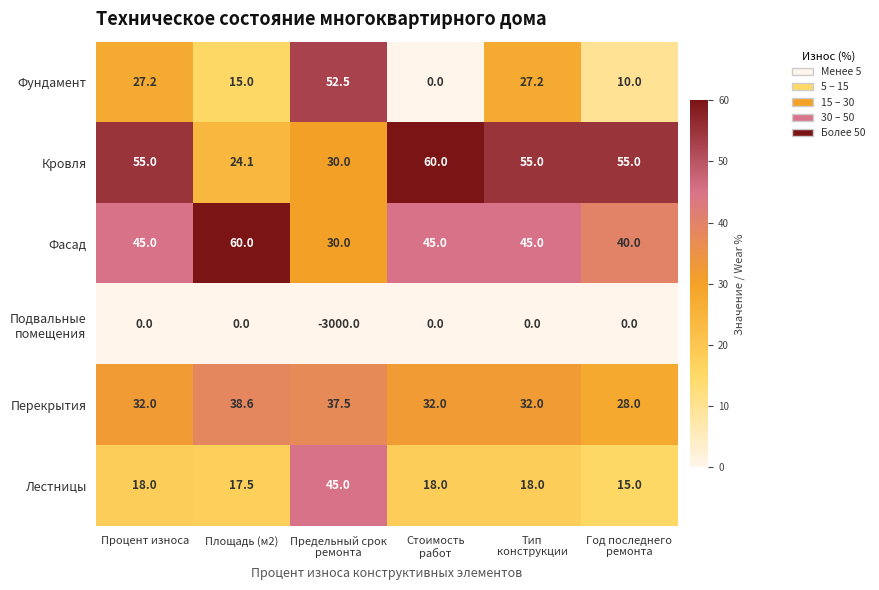

Which series has the largest total across all categories?

Кровля